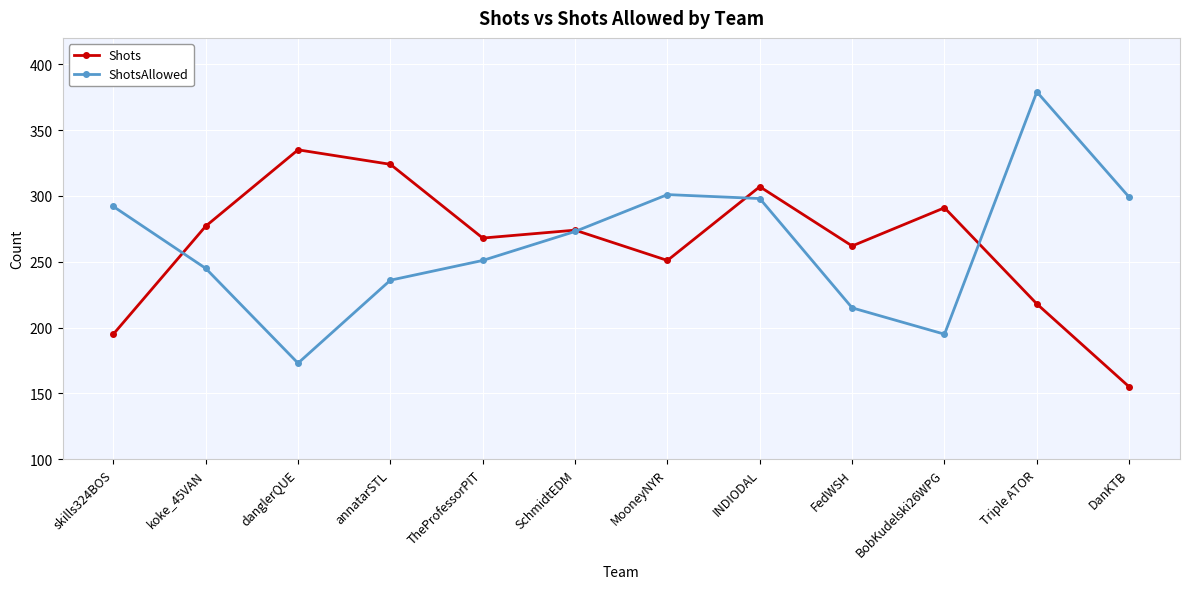

At which label does ShotsAllowed first exceed 273?

skills324BOS